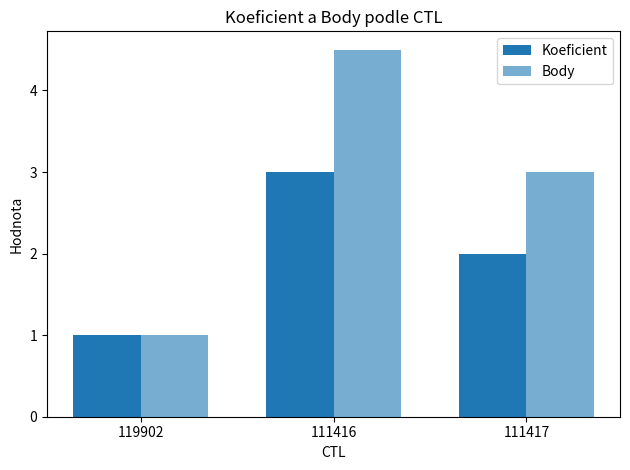

How many distinct data groups are displayed?

2